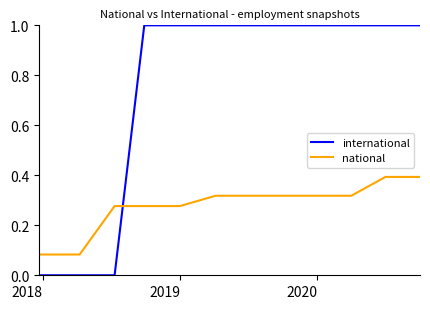

Which series has the largest total across all categories?

international